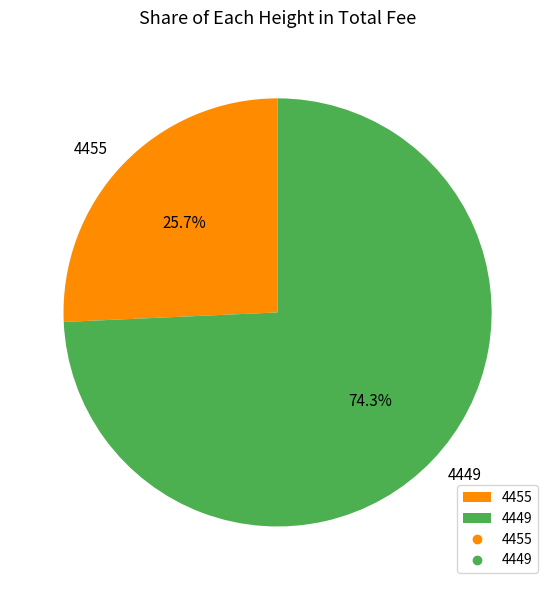

To the nearest percent, what percentage of the pie is 4455?

26%